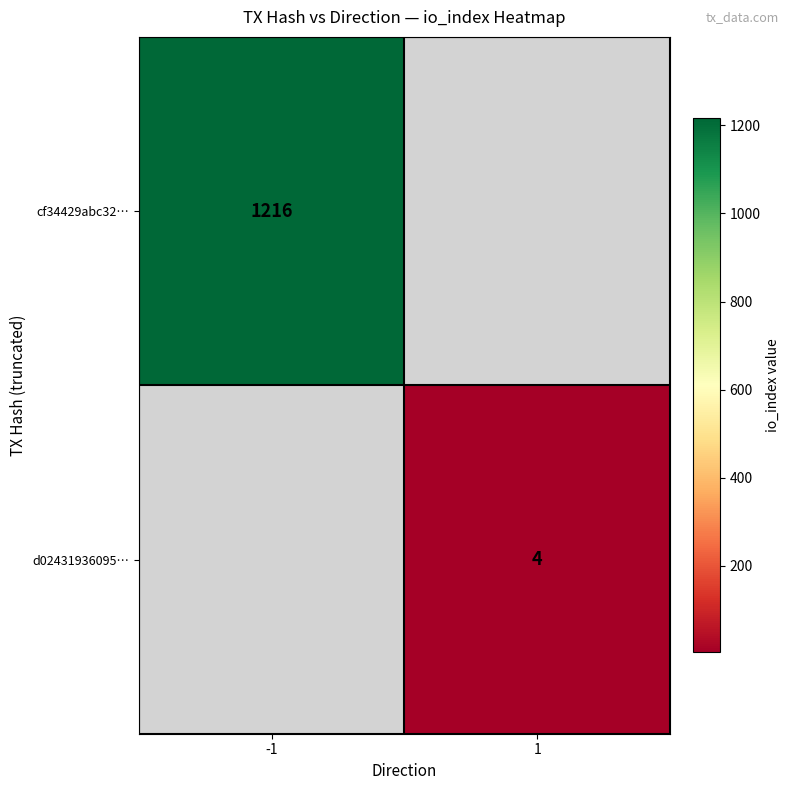

Between 1 and -1, which is larger?

-1